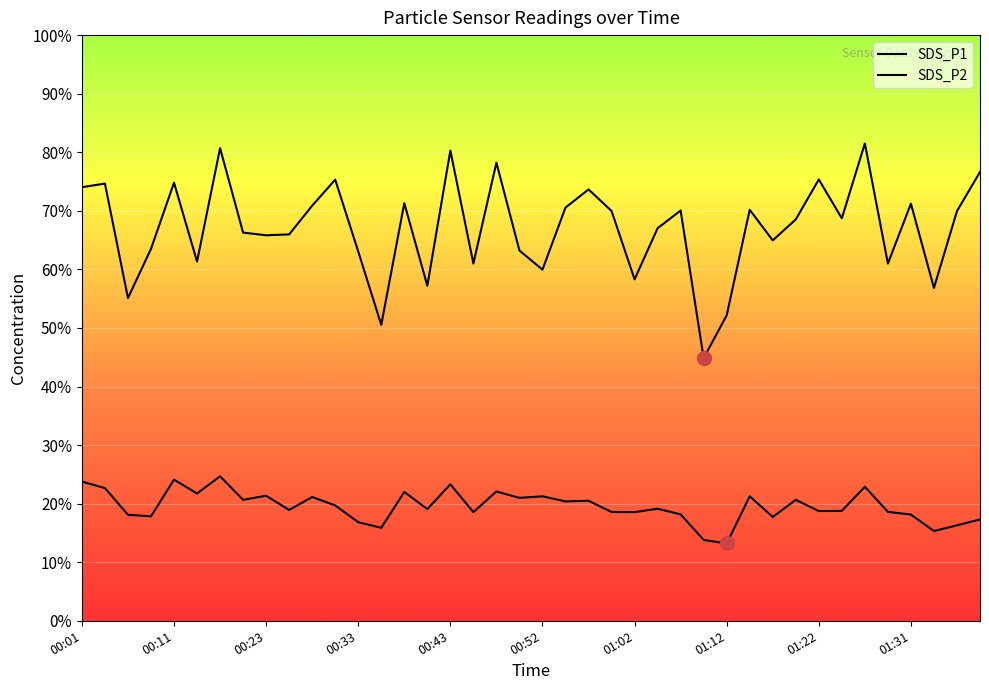

Rank the categories by SDS_P1 value from lowest to highest.

01:10, 00:35, 01:12, 00:06, 01:34, 00:40, 01:02, 00:52, 00:45, 01:29, 00:13, 00:33, 00:50, 00:08, 01:17, 00:23, 00:26, 00:20, 01:05, 01:19, 01:24, 01:36, 01:00, 01:07, 01:14, 00:55, 00:28, 01:31, 00:38, 00:57, 00:01, 00:03, 00:11, 00:31, 01:22, 01:39, 00:48, 00:43, 00:18, 01:27